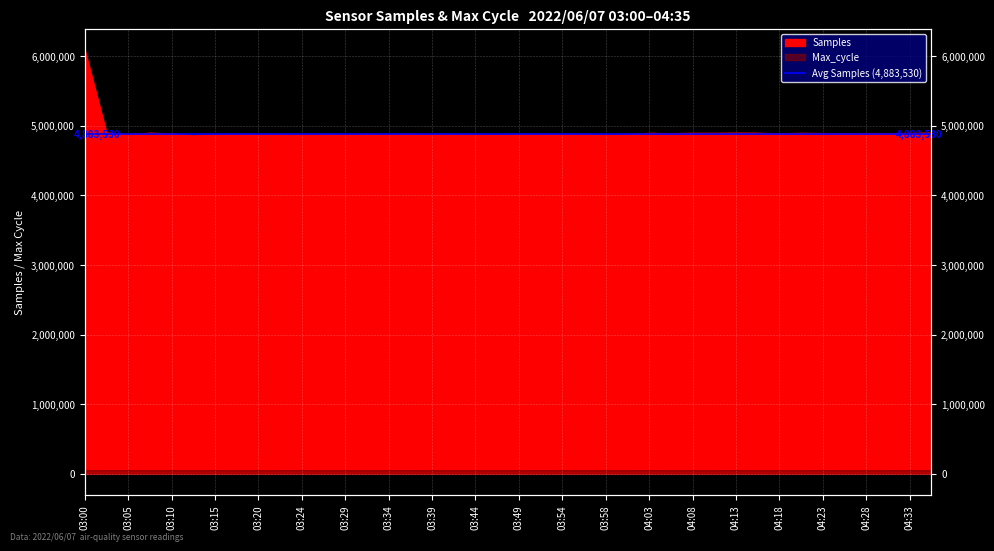

Between 03:58 and 04:06, which series saw the biggest shift?

Samples